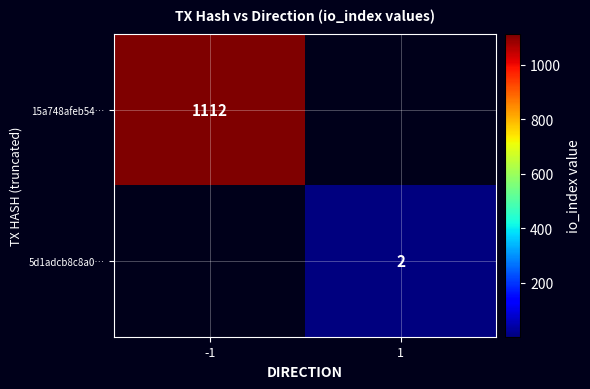

The 5d1adcb8c8a0… series shows 3 at 1. True or false?

False